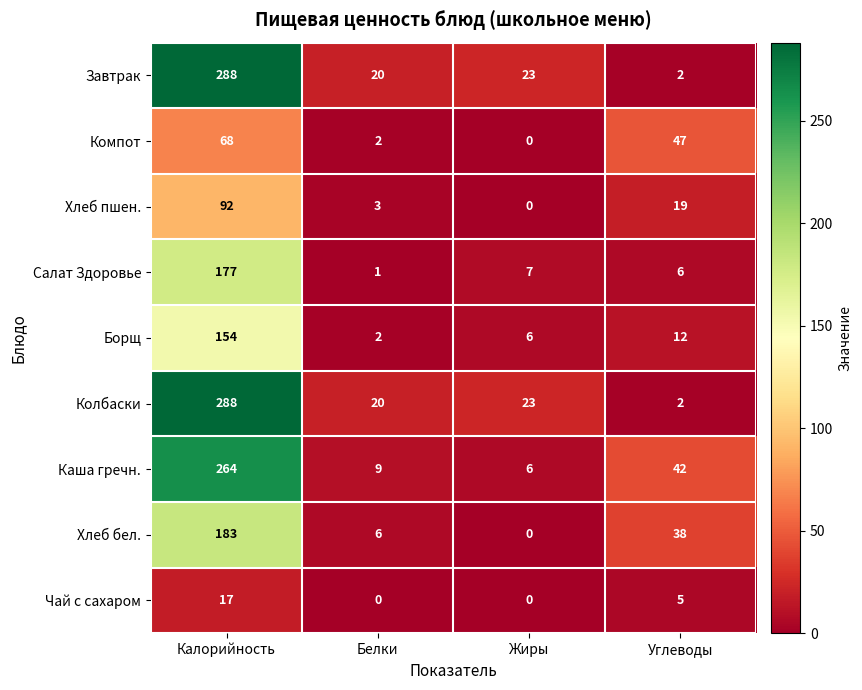

Rank the categories by Борщ value from highest to lowest.

Калорийность, Углеводы, Жиры, Белки